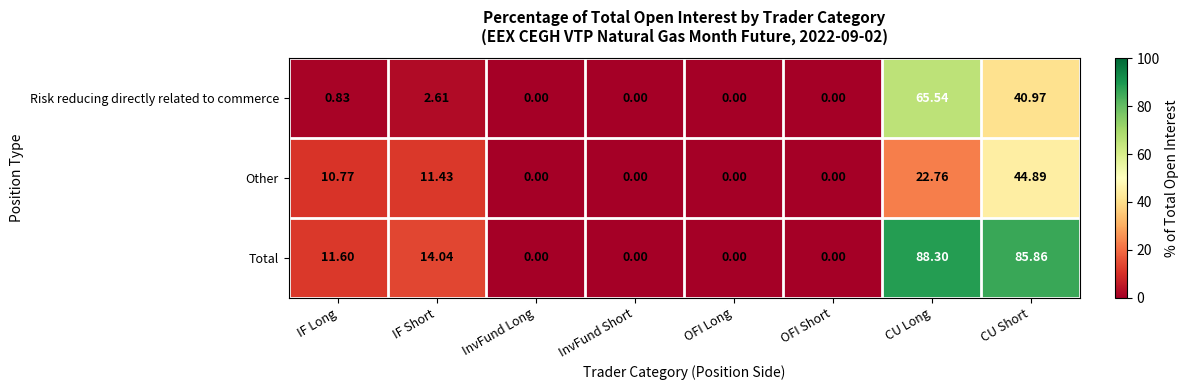

List the series in order of their overall mean, lowest first.

Other, Risk reducing directly related to commerce, Total